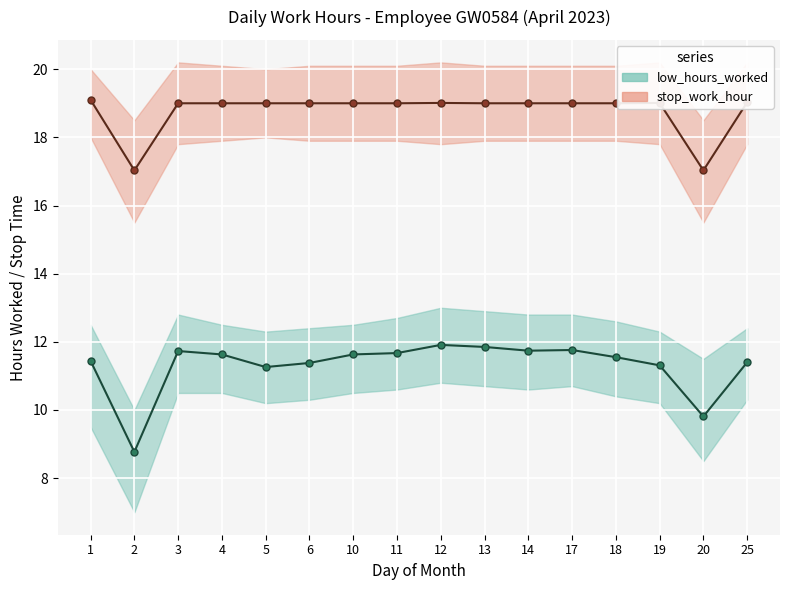

True or false: stop_work_hour and low_hours_worked cross at least once.

False